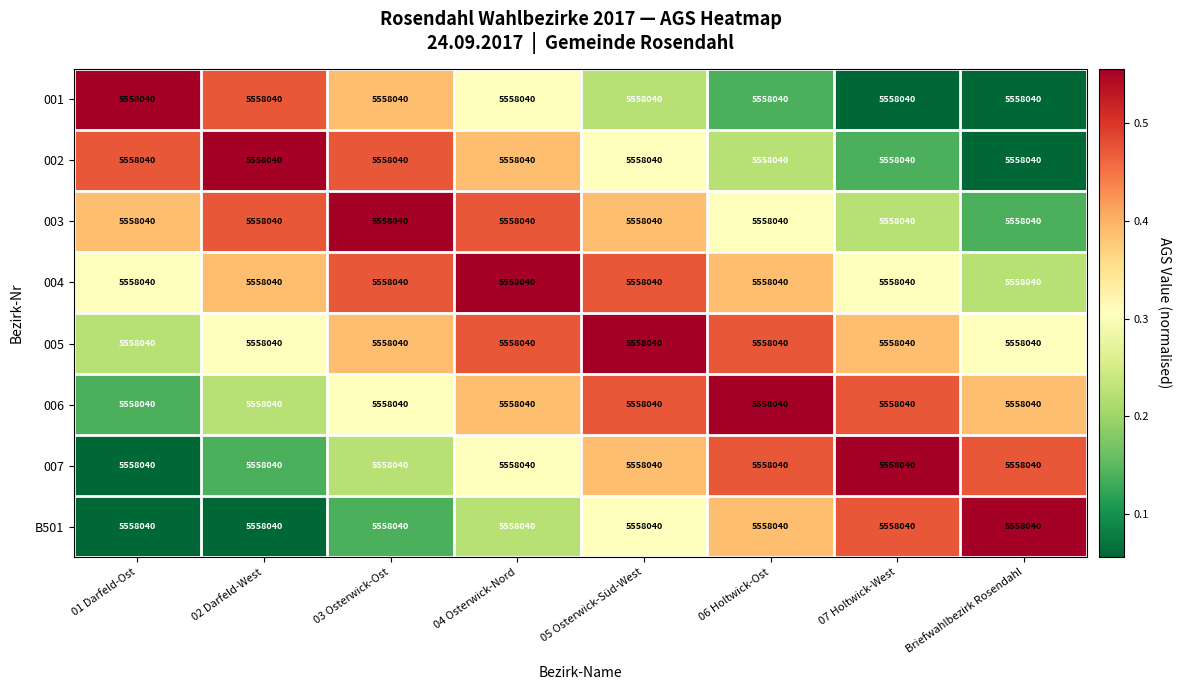

What is the difference between the B501 values at 01 Darfeld-Ost and Briefwahlbezirk Rosendahl?

0.5